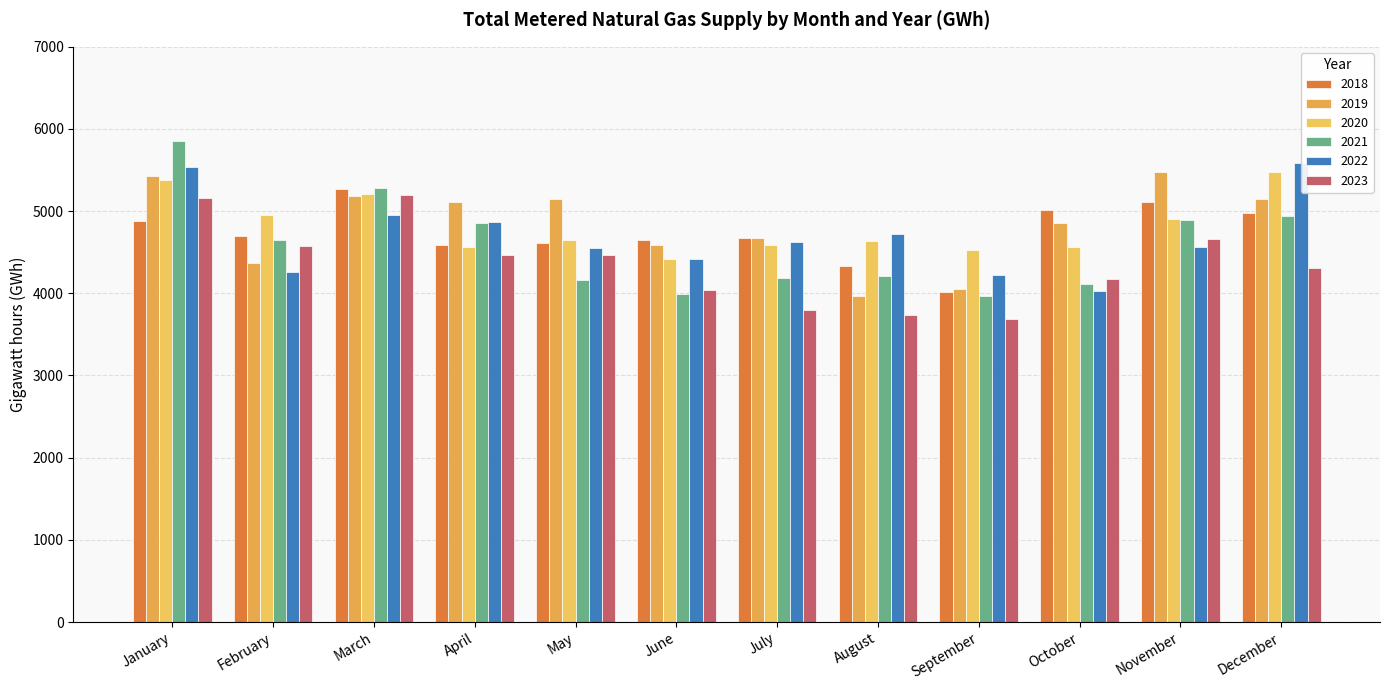

Reading left to right, extract all data points from this chart.

2018: 4884	4703	5271	4584	4615	4644	4677	4335	4017	5012	5112	4972
2019: 5431	4367	5181	5111	5150	4592	4670	3966	4052	4858	5478	5147
2020: 5380	4947	5212	4567	4643	4417	4584	4640	4523	4562	4903	5472
2021: 5855	4644	5287	4858	4161	3991	4188	4216	3965	4109	4891	4946
2022: 5538	4264	4958	4871	4550	4415	4622	4719	4217	4029	4559	5590
2023: 5154	4578	5191	4464	4470	4035	3794	3731	3690	4172	4659	4309